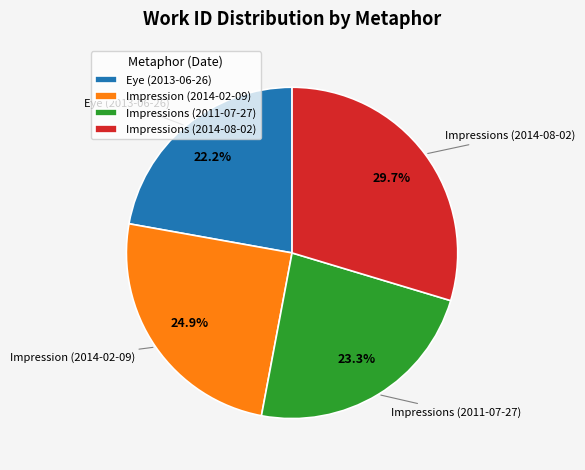

Between Eye (2013-06-26) and Impressions (2011-07-27), which is larger?

Impressions (2011-07-27)